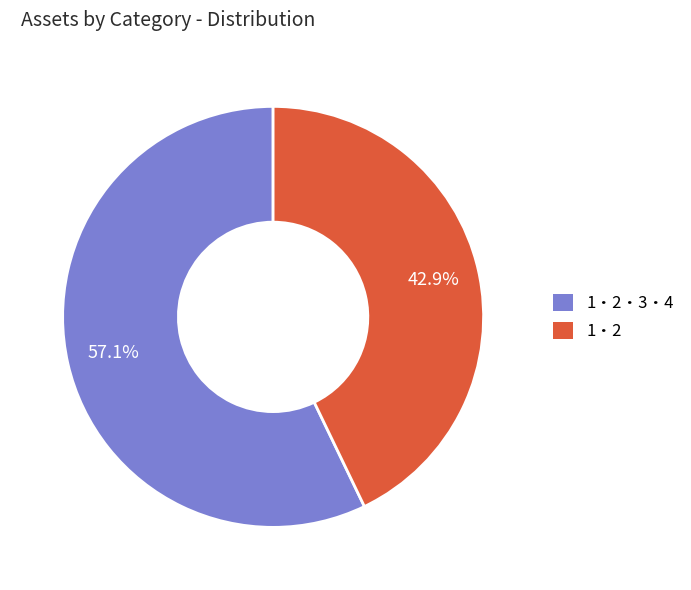

To the nearest percent, what is the average slice percentage?

50%